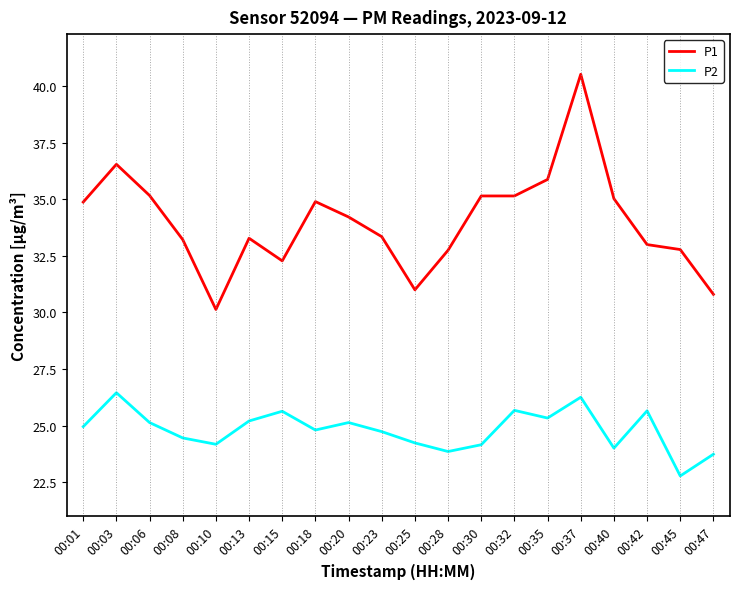

Which series has the largest total across all categories?

P1